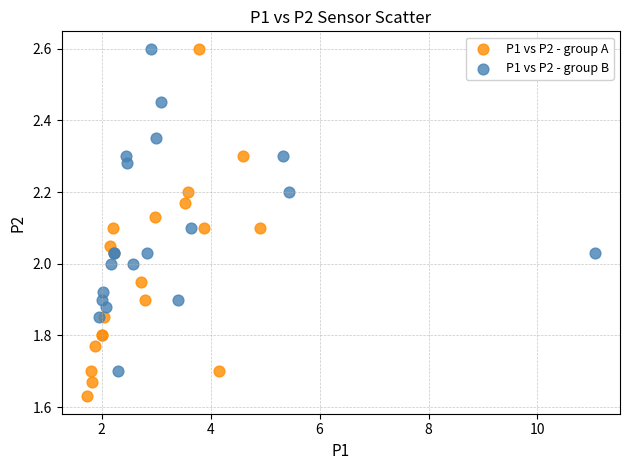

Which series contains the lowest Y value?

P1 vs P2 - group A